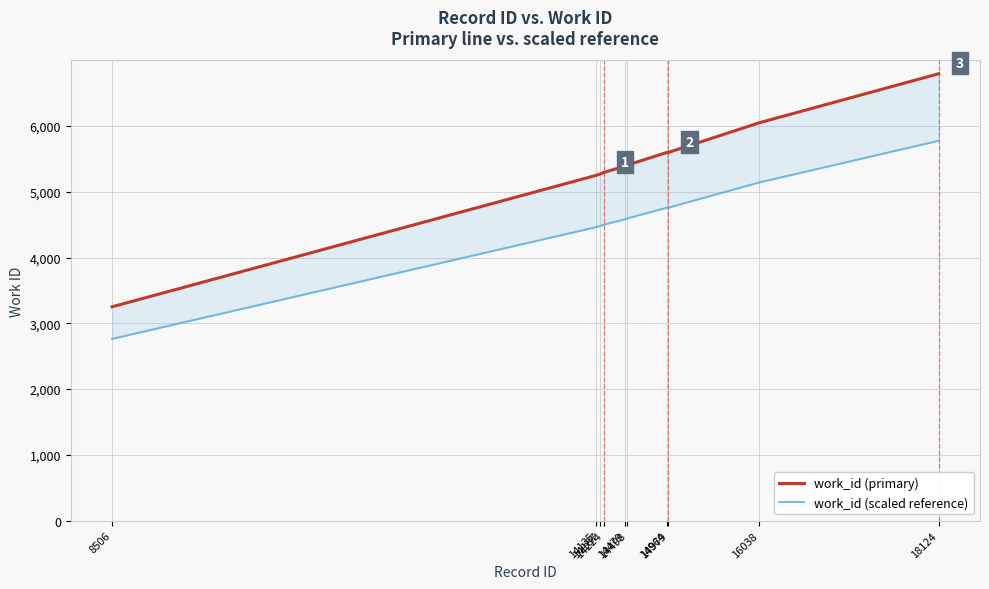

True or false: work_id (scaled reference) and work_id (primary) cross at least once.

False